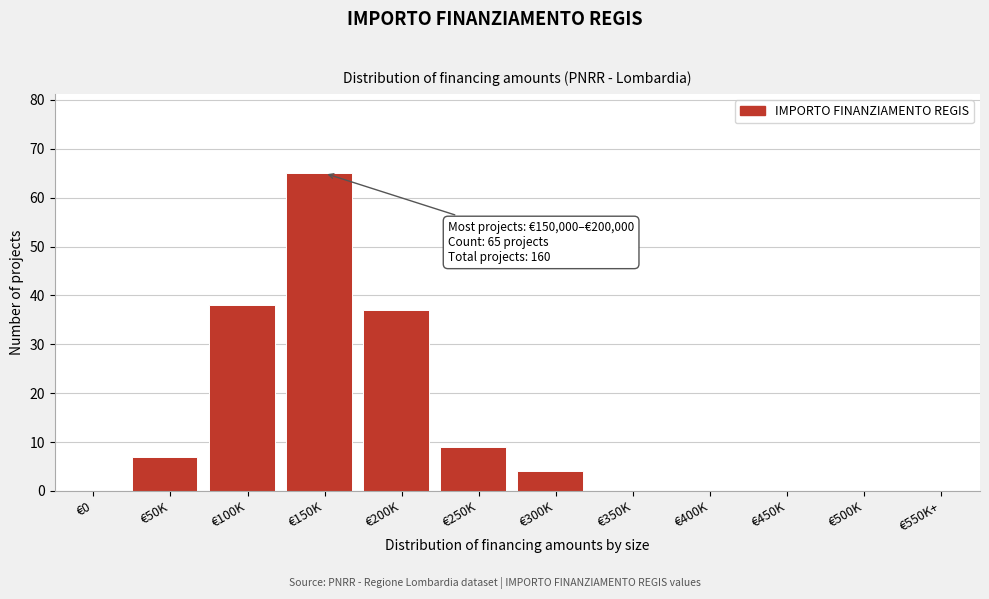

Reading right to left, extract all data points from this chart.

€550K+=0	€500K=0	€450K=0	€400K=0	€350K=0	€300K=4	€250K=9	€200K=37	€150K=65	€100K=38	€50K=7	€0=0